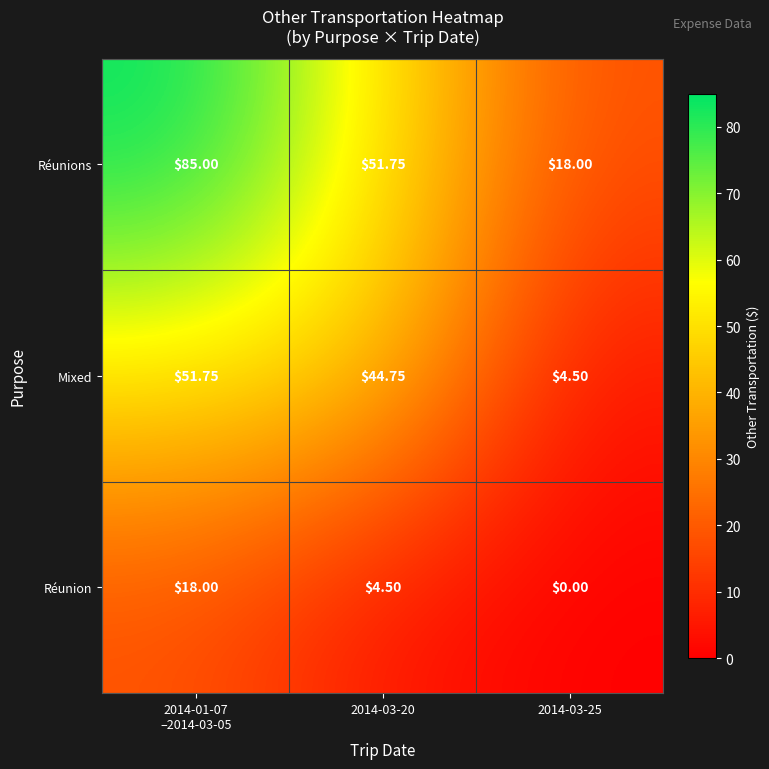

Rank the series at 2014-03-25 from highest to lowest value.

Réunions, Mixed, Réunion